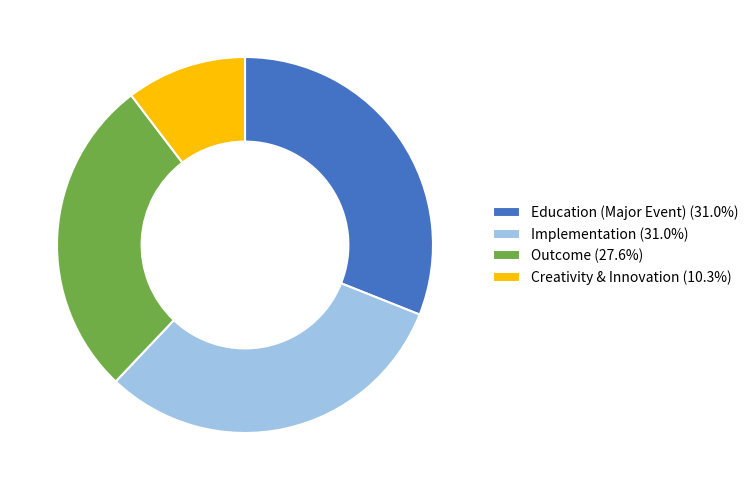

Approximately how many times larger is the value at Creativity & Innovation (10.3%) compared to Education (Major Event) (31.0%)?

0.3